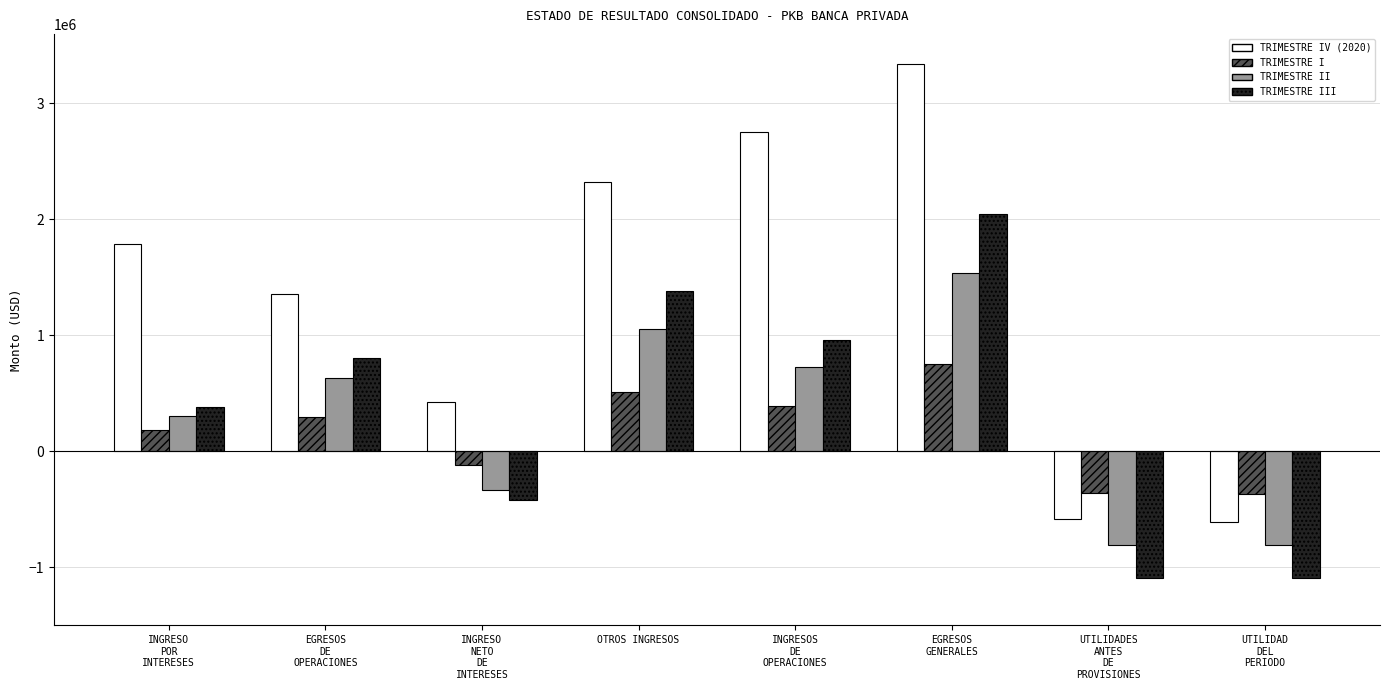

The value of TRIMESTRE III at INGRESOS
DE
OPERACIONES is 257219.6. True or false?

False